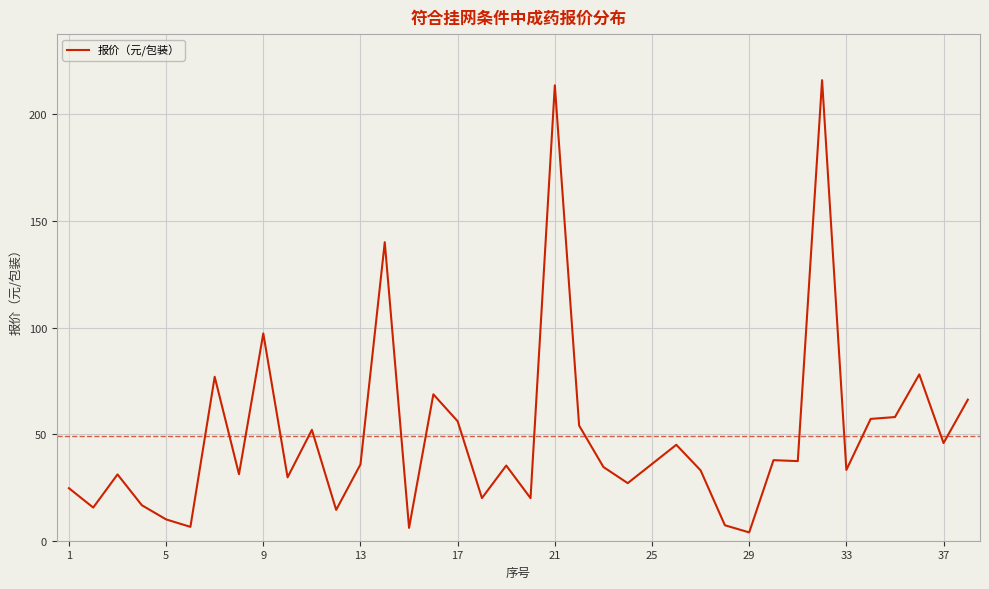

What is the maximum value shown in the chart?

216.0